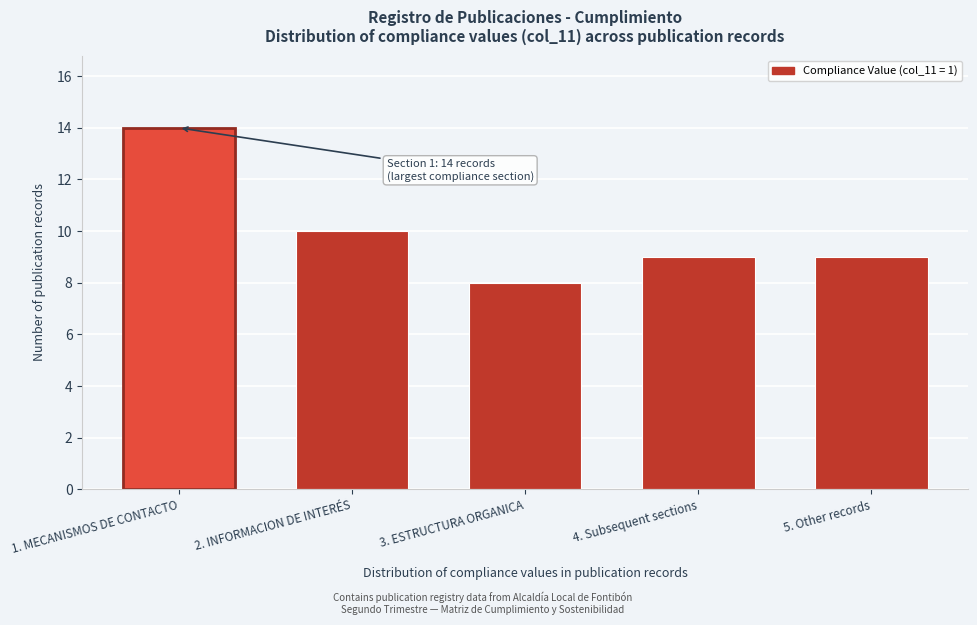

Reading right to left, extract all data points from this chart.

5. Other records=9	4. Subsequent sections=9	3. ESTRUCTURA ORGANICA=8	2. INFORMACION DE INTERÉS=10	1. MECANISMOS DE CONTACTO=14